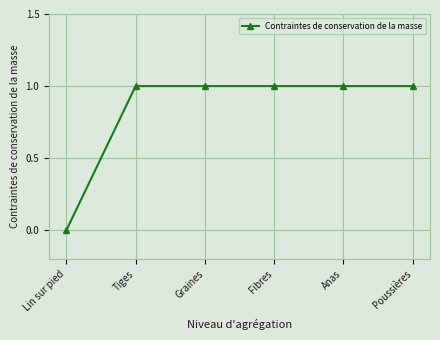

At which category does the chart reach its minimum across all series?

Lin sur pied